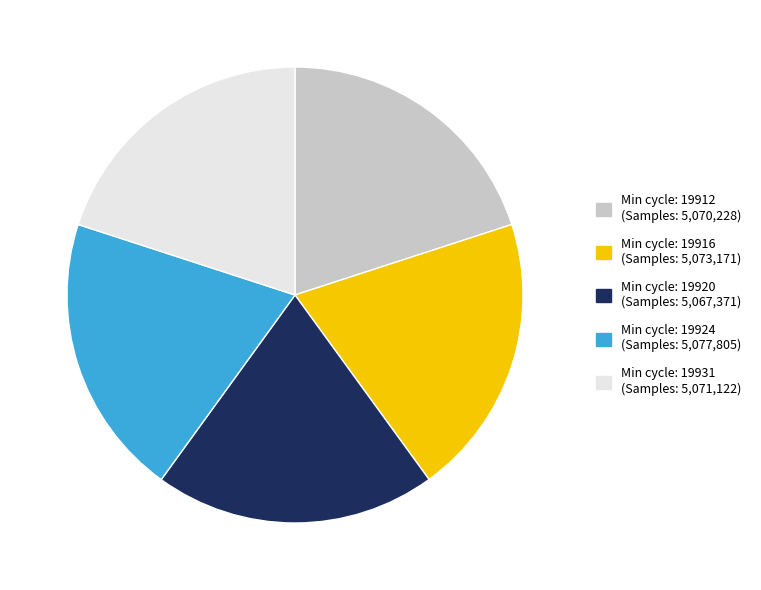

Combined, do Min cycle: 19920 (Samples: 5,067,371) and Min cycle: 19912 (Samples: 5,070,228) account for over 50%?

No